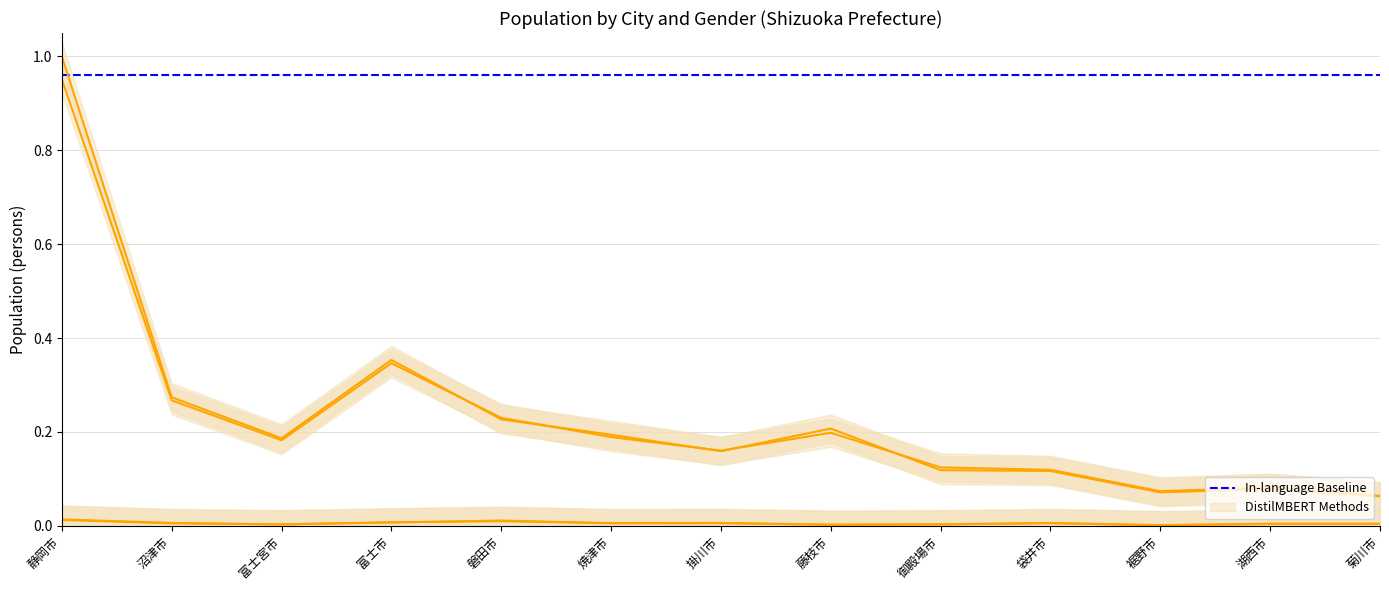

How many data points does each series have?

13